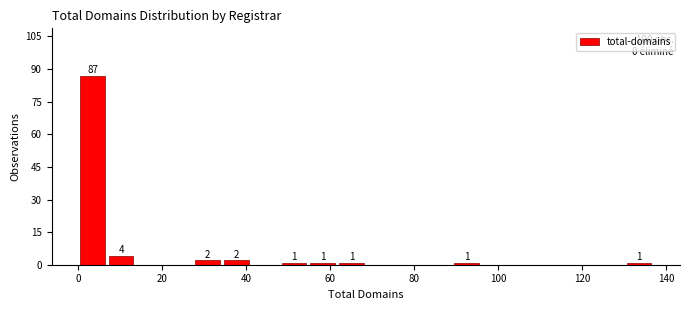

Around what value on the x-axis is the tallest bar? Give the approximate position of its centre, as read against the axis.

4